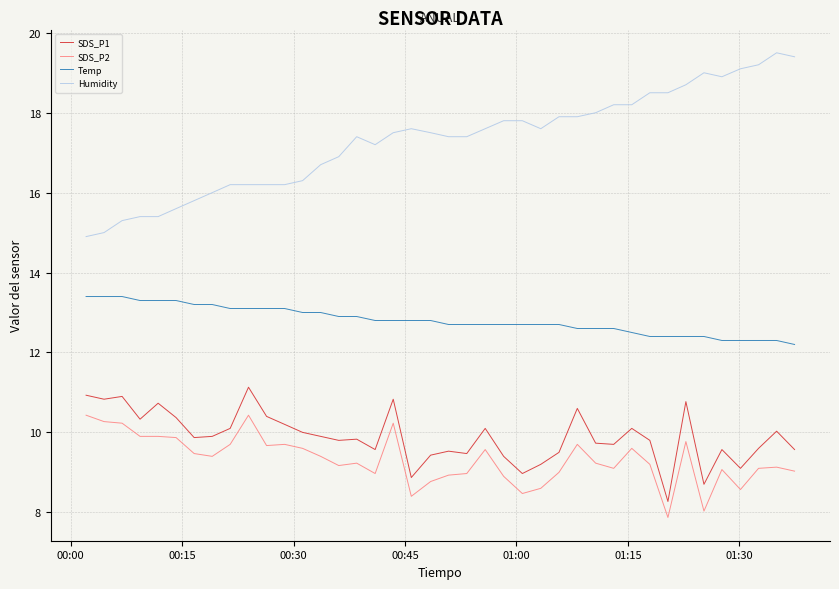

What is the greatest value displayed?

19.5